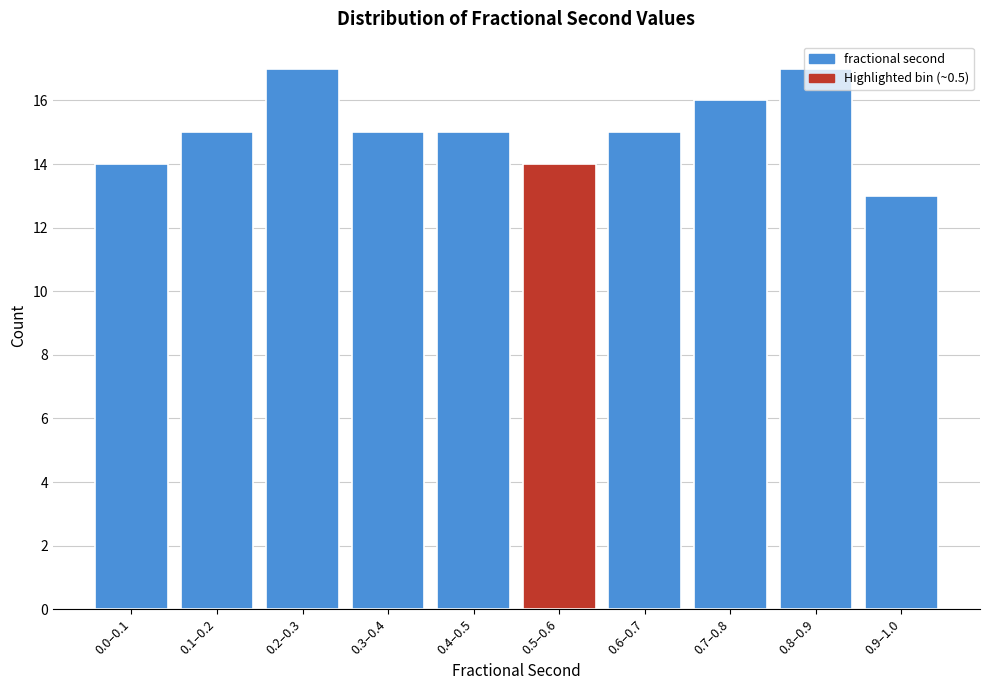

What is the difference between the second highest and minimum values?

4